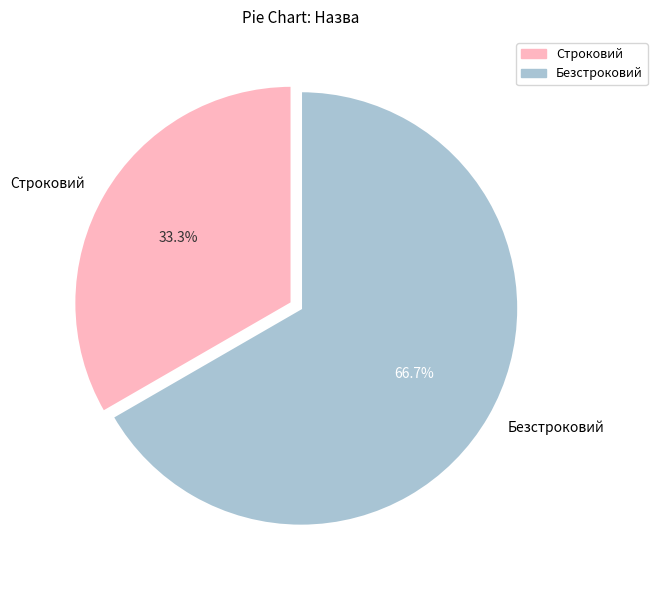

Count the number of slices in the pie.

2